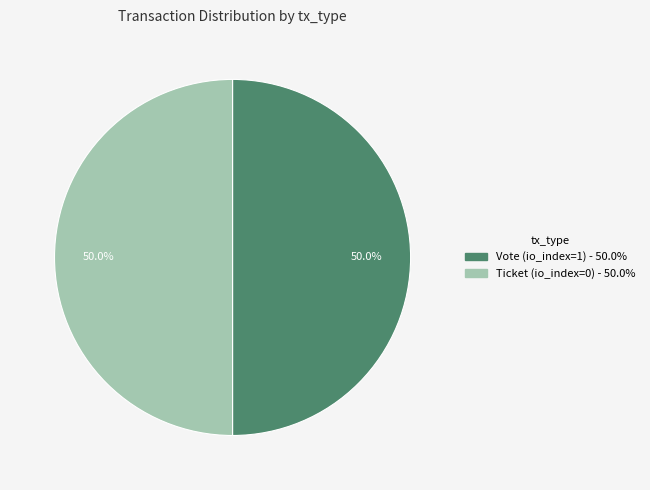

Do Ticket and Vote together represent more than half of the pie?

Yes